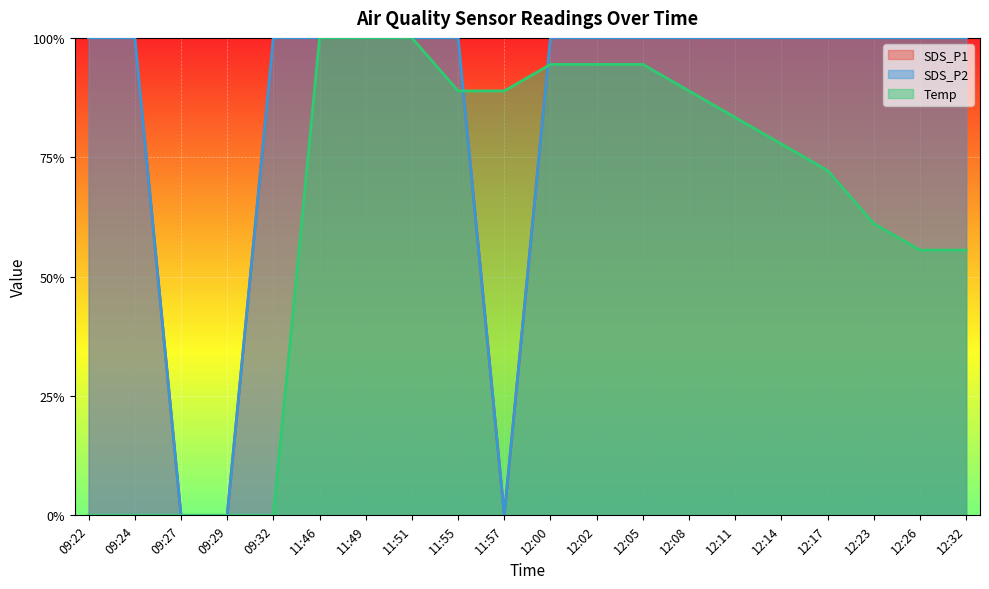

True or false: SDS_P2 and SDS_P1 cross at least once.

False